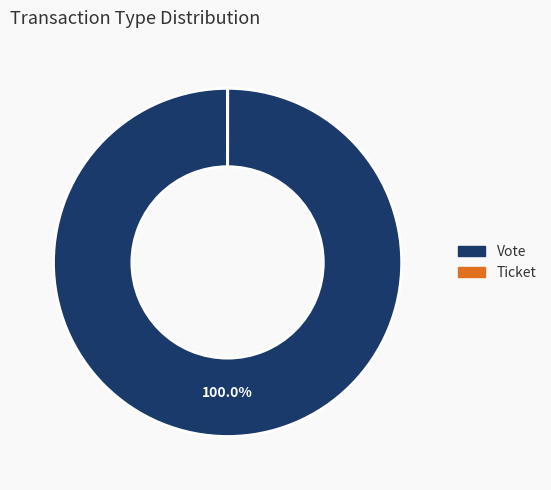

What is the largest slice in the pie chart?

Vote